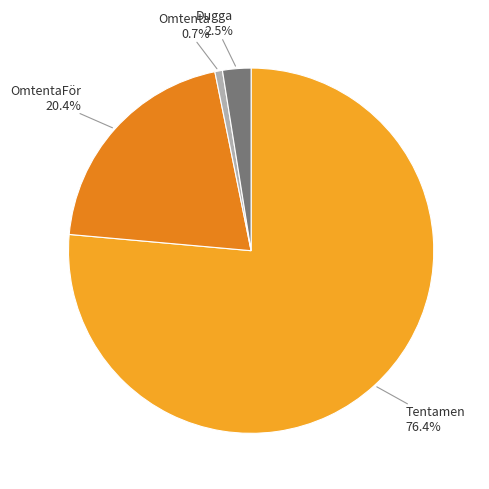

Is the sum of Tentamen and OmtentaFör greater than half?

Yes